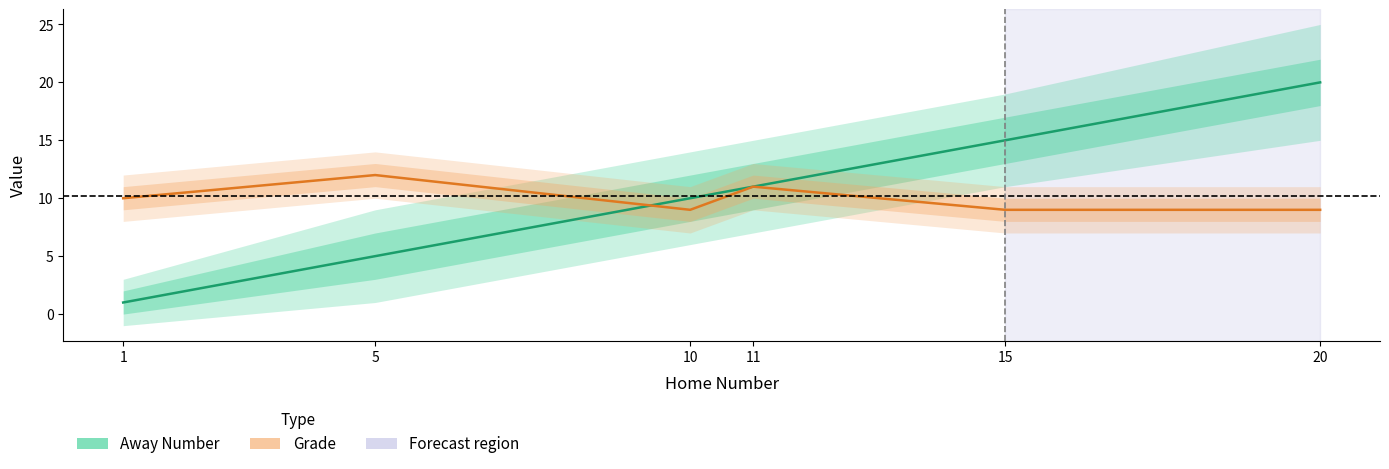

At 5, list the series in order from smallest to largest.

Away Number, Grade